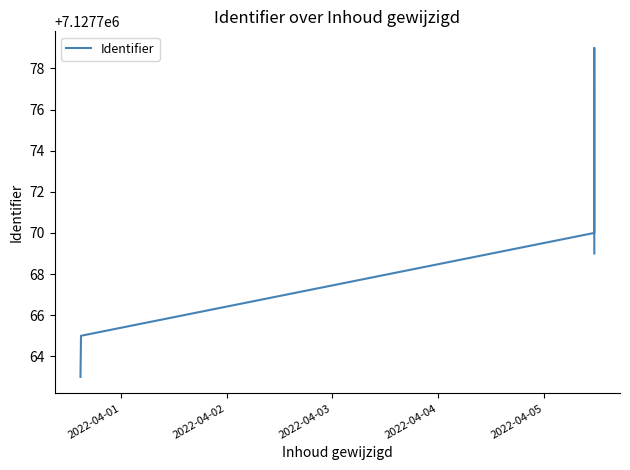

Which label corresponds to the smallest value in the chart?

2022-04-01